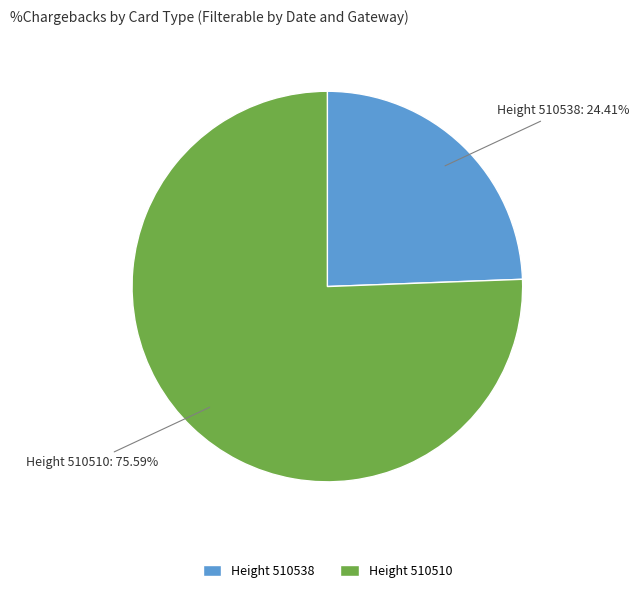

How many slices are in this pie chart?

2